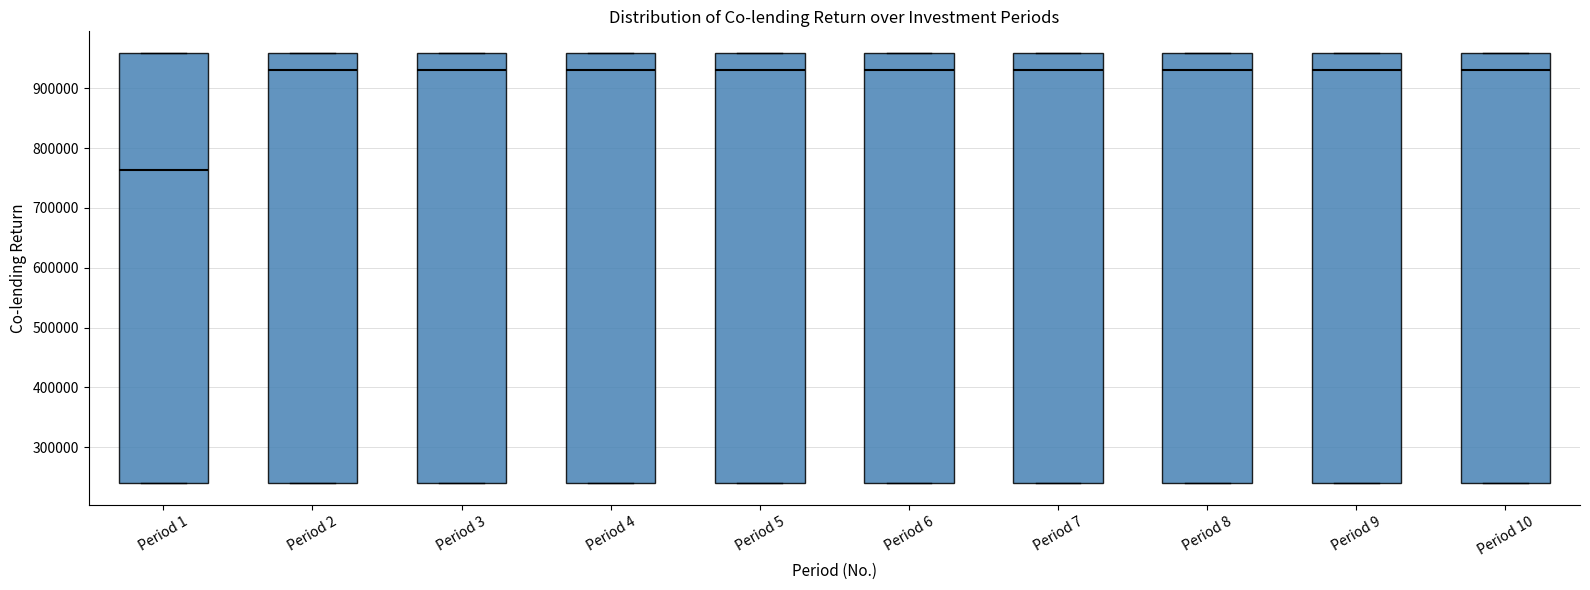

Reading left to right, transcribe this box plot: for each box, give where its median line is, the range the box spans, and where its two whiskers end, as read against the y-axis. The values are not printed on the chart, so give them approximately, as read against the axis.

Period 1: median 760000, box 240000 to 960000, whiskers 240000 to 960000
Period 2: median 930000, box 240000 to 960000, whiskers 240000 to 960000
Period 3: median 930000, box 240000 to 960000, whiskers 240000 to 960000
Period 4: median 930000, box 240000 to 960000, whiskers 240000 to 960000
Period 5: median 930000, box 240000 to 960000, whiskers 240000 to 960000
Period 6: median 930000, box 240000 to 960000, whiskers 240000 to 960000
Period 7: median 930000, box 240000 to 960000, whiskers 240000 to 960000
Period 8: median 930000, box 240000 to 960000, whiskers 240000 to 960000
Period 9: median 930000, box 240000 to 960000, whiskers 240000 to 960000
Period 10: median 930000, box 240000 to 960000, whiskers 240000 to 960000